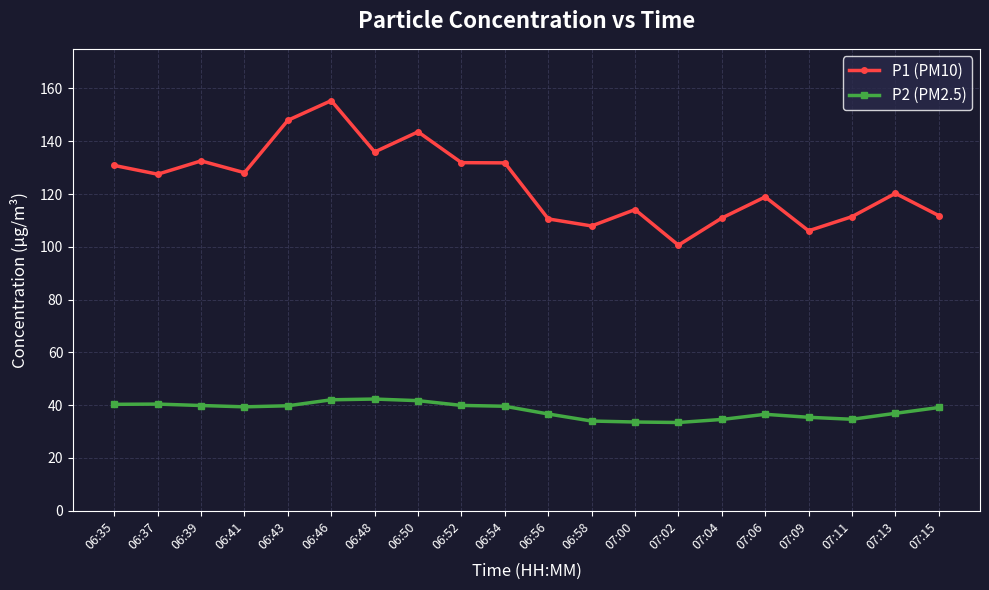

Where is the first local maximum for P1 (PM10)?

06:39